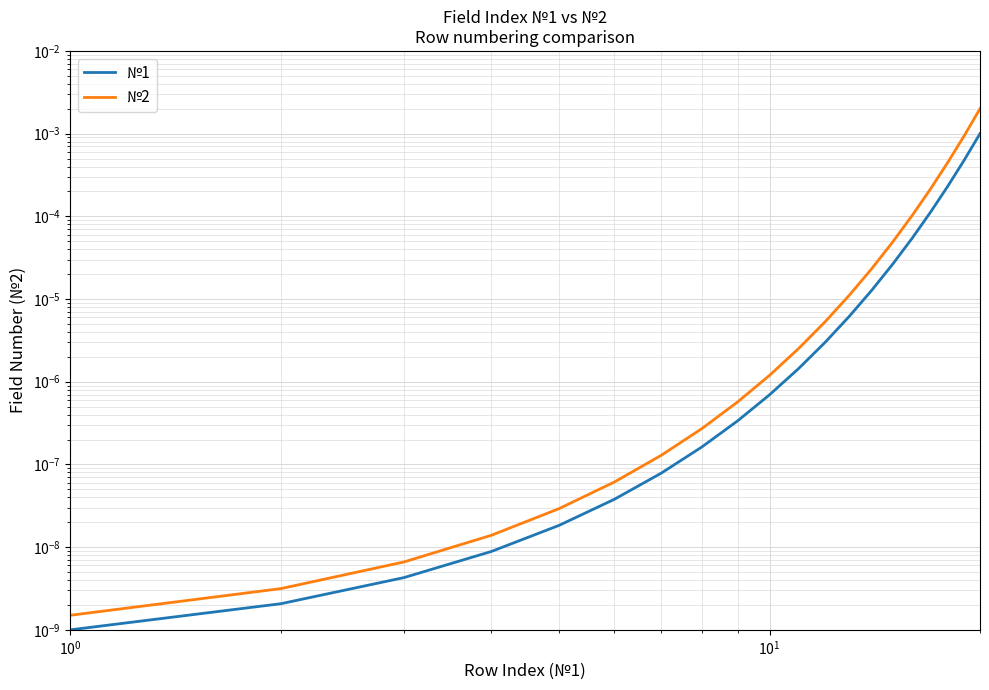

True or false: №1 has more than 1 points higher than both neighbors.

False